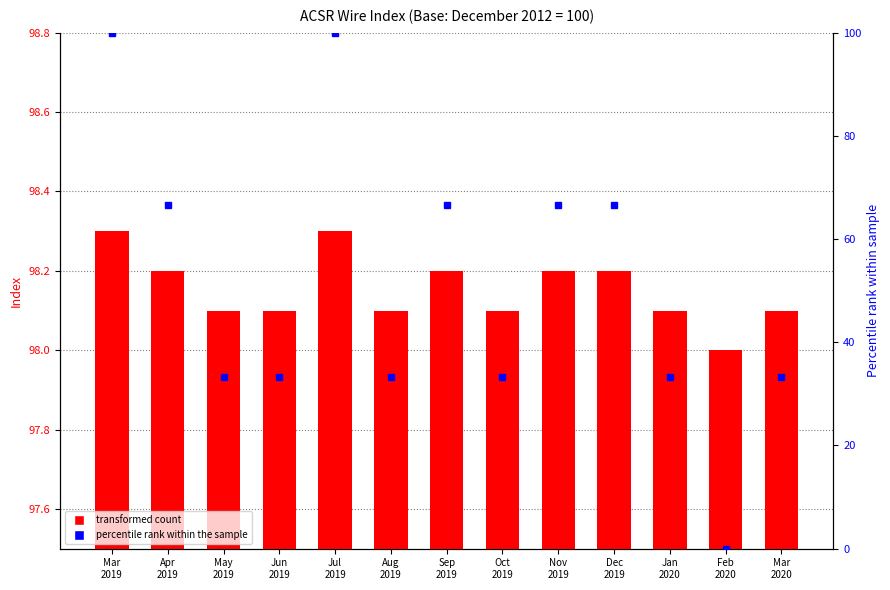

Count the number of categories in the chart.

13